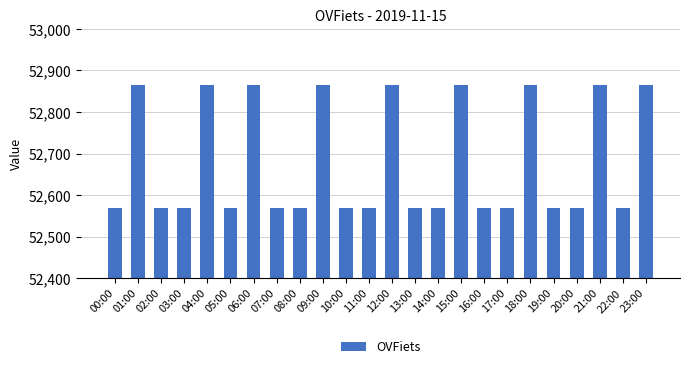

What is the difference between the second highest and second lowest values?

297